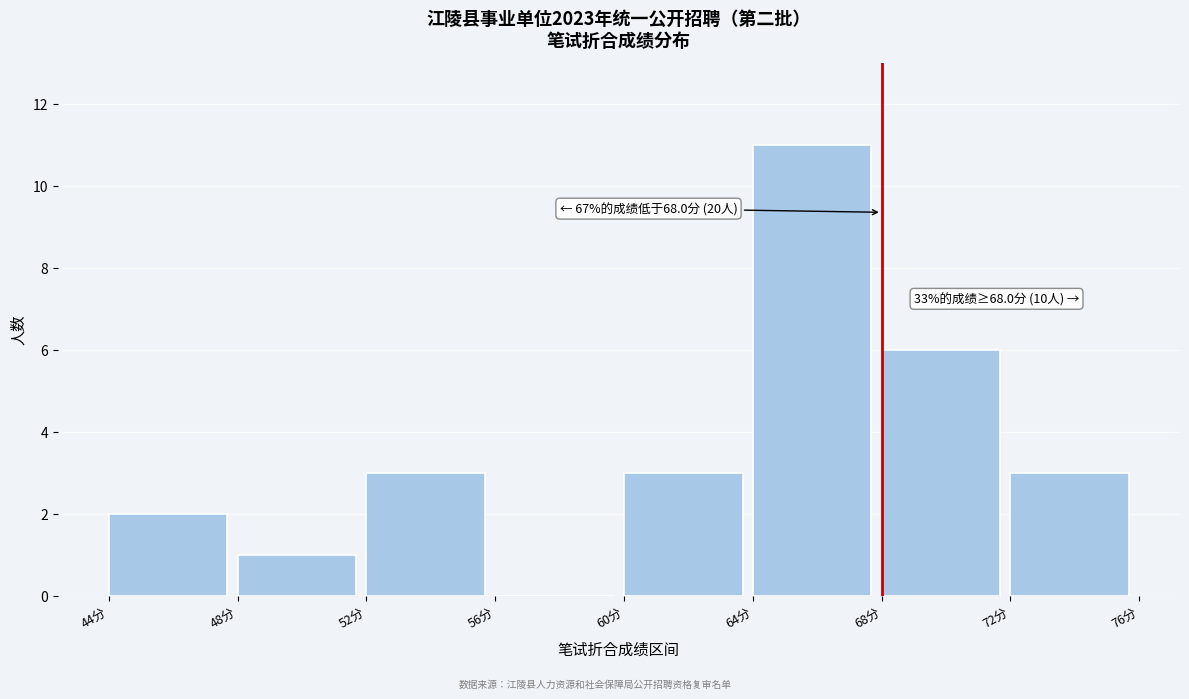

Which range on the x-axis has the tallest bar?

64 to 68